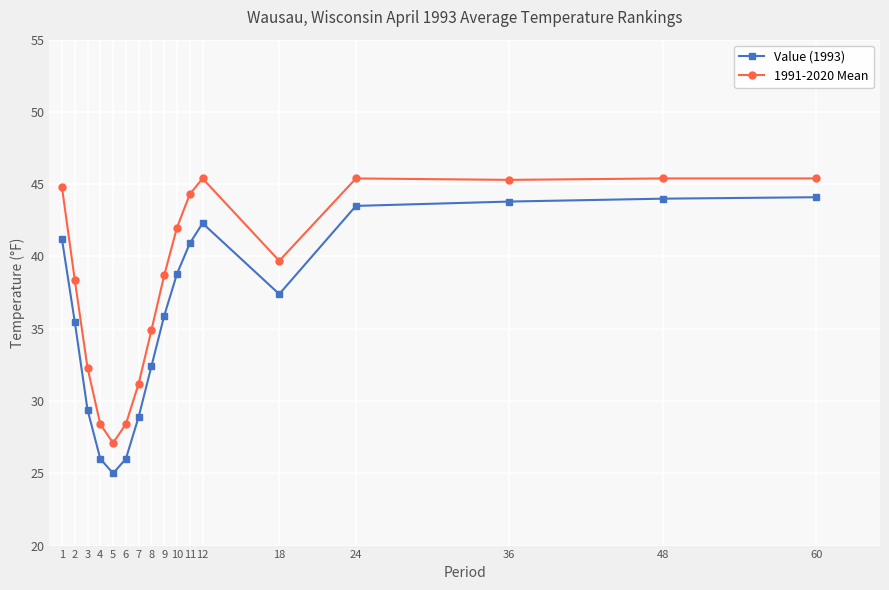

Does the chart have visible grid lines?

Yes